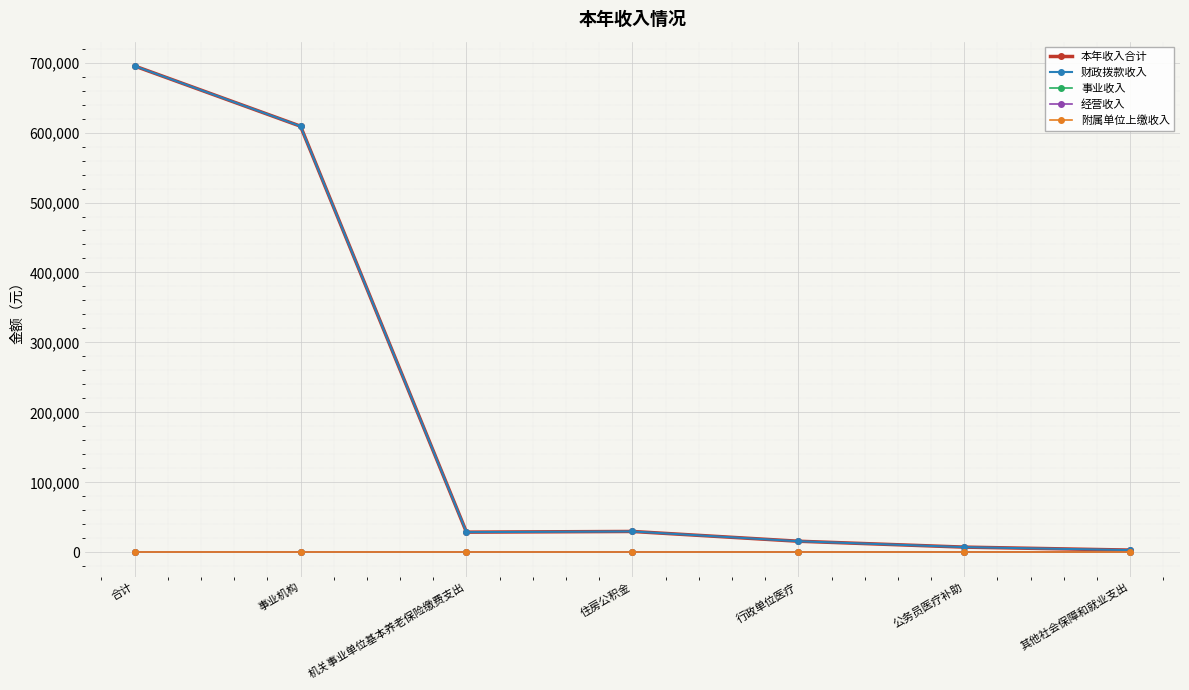

At which category is the sum across all series the highest?

合计